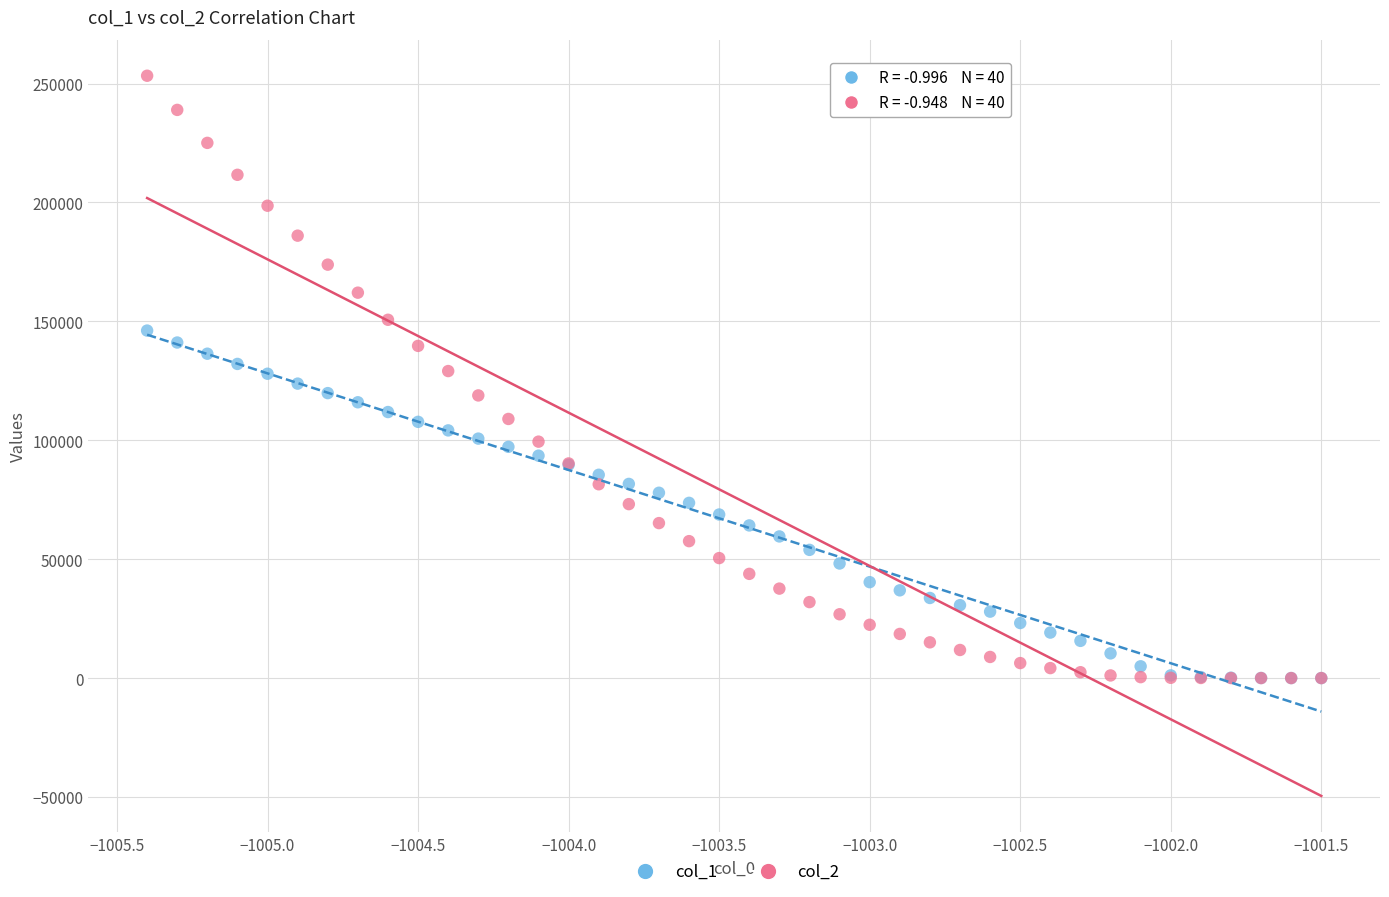

Which series has the largest Y range (max minus min)?

col_2